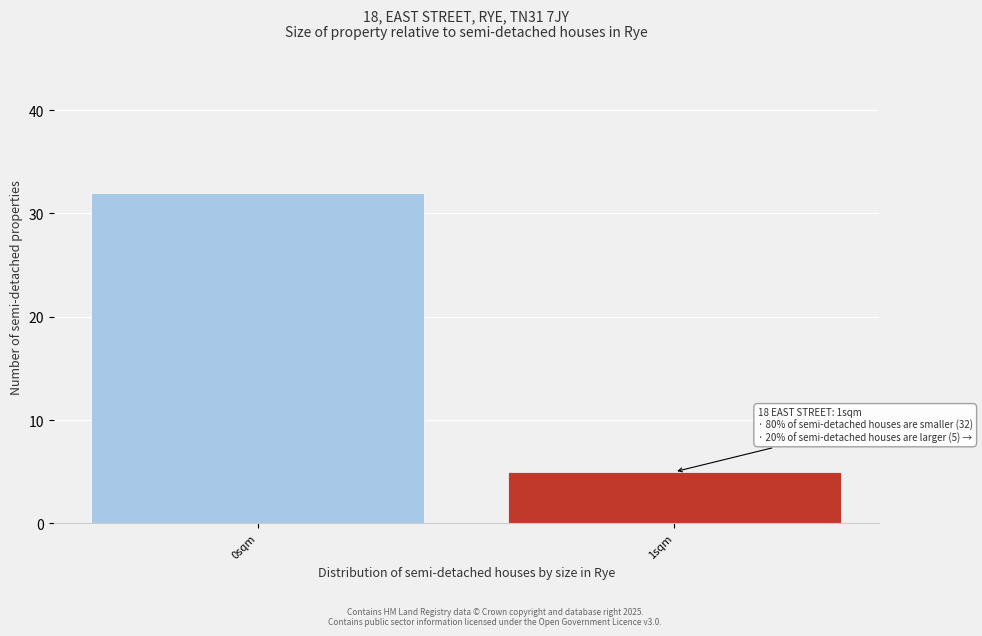

Reading left to right, extract all data points from this chart.

0sqm=32	1sqm=5